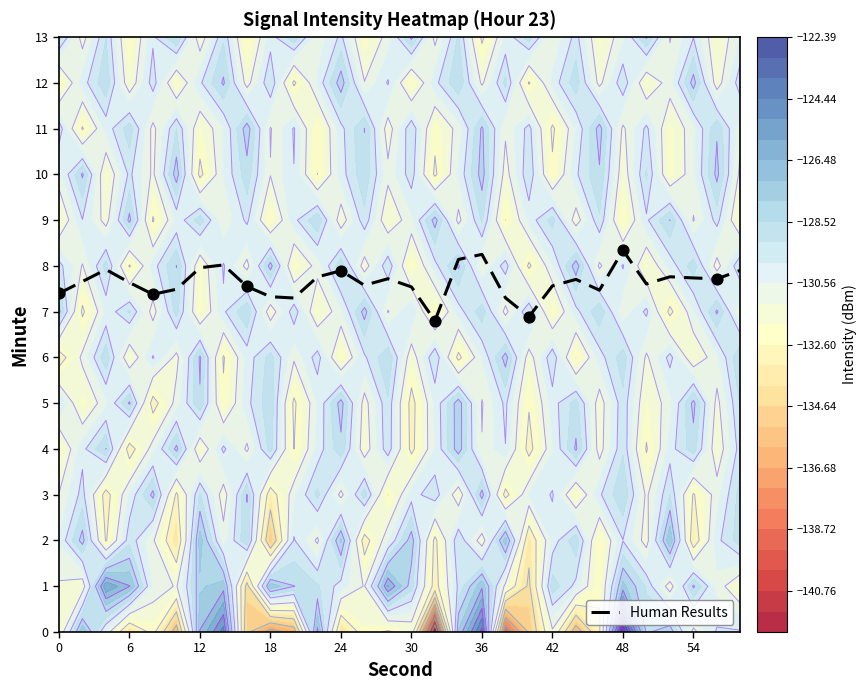

True or false: Human Results has a value of 7.7 at 54.

True